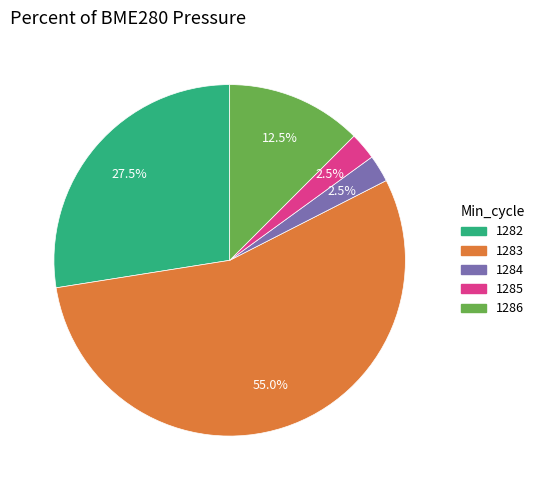

How many segments does this pie chart have?

5